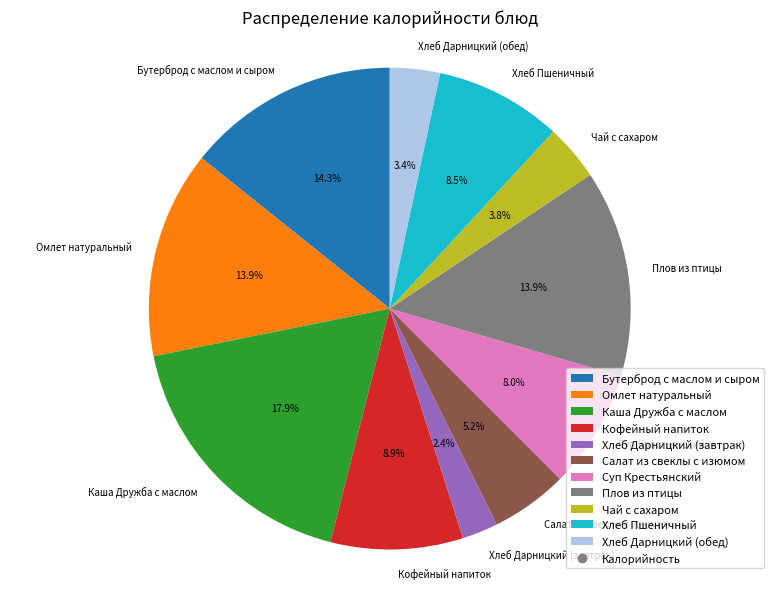

To the nearest percent, what is the difference between the largest and smallest slice percentages?

15%